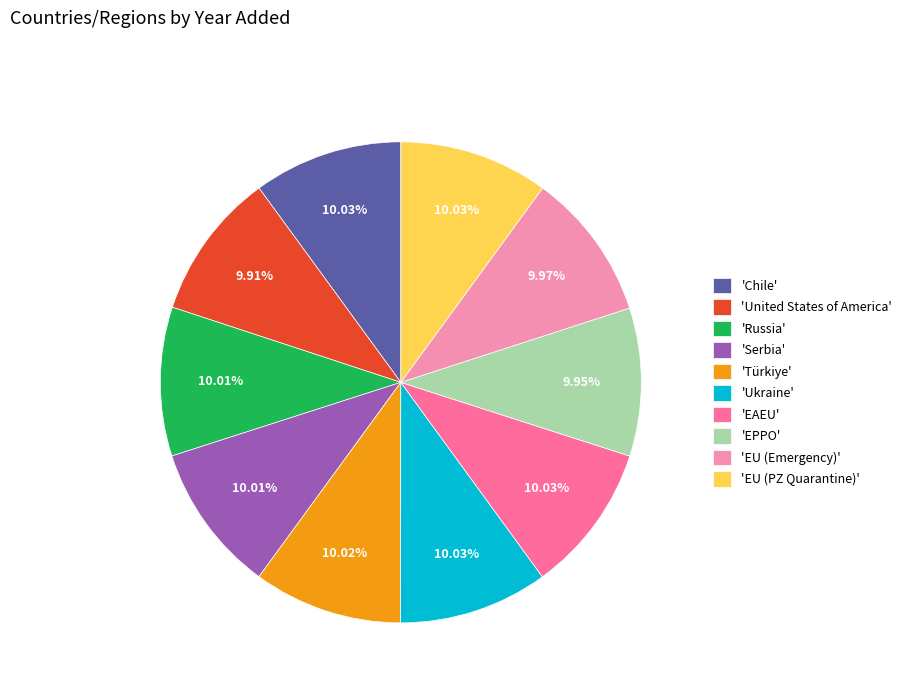

Does 'EPPO' account for over 50% of the chart?

No